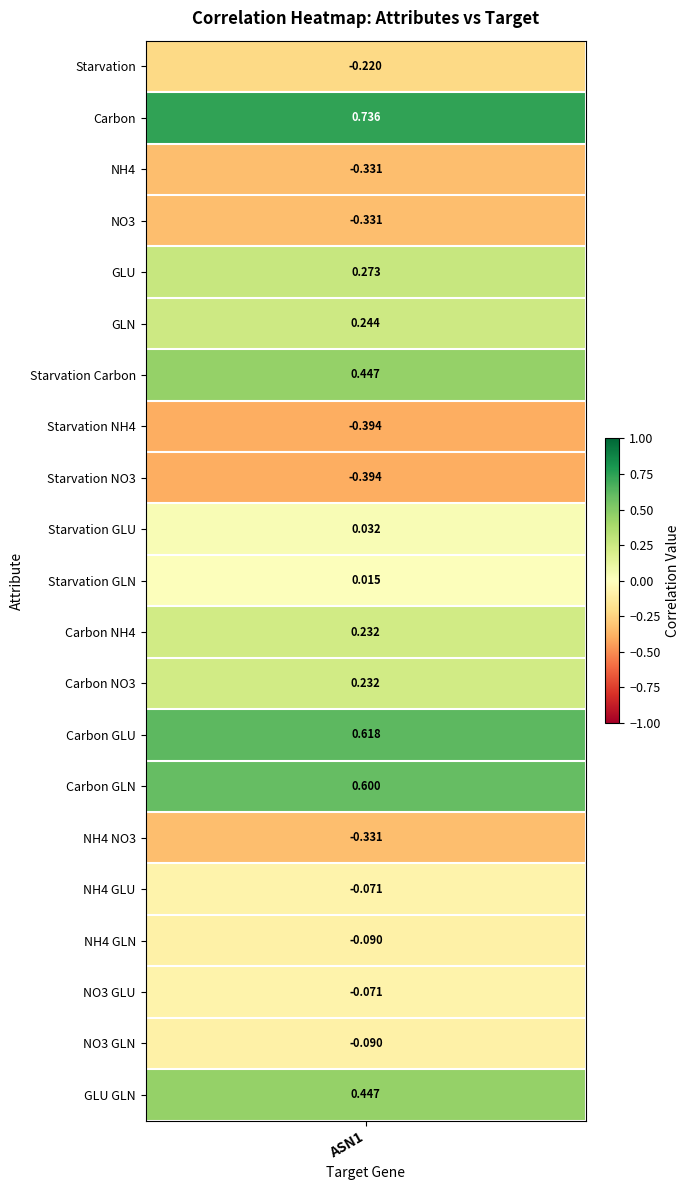

What is the change in value from Carbon GLN to NH4 NO3?

-0.9